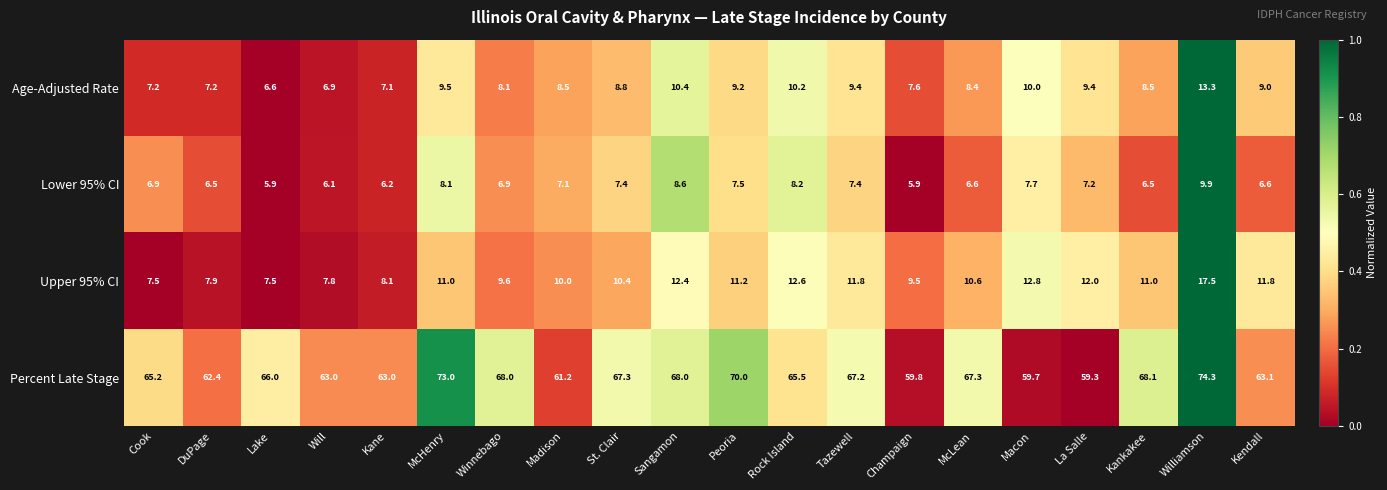

What is the difference between the Upper 95% CI values at Will and Winnebago?

1.8